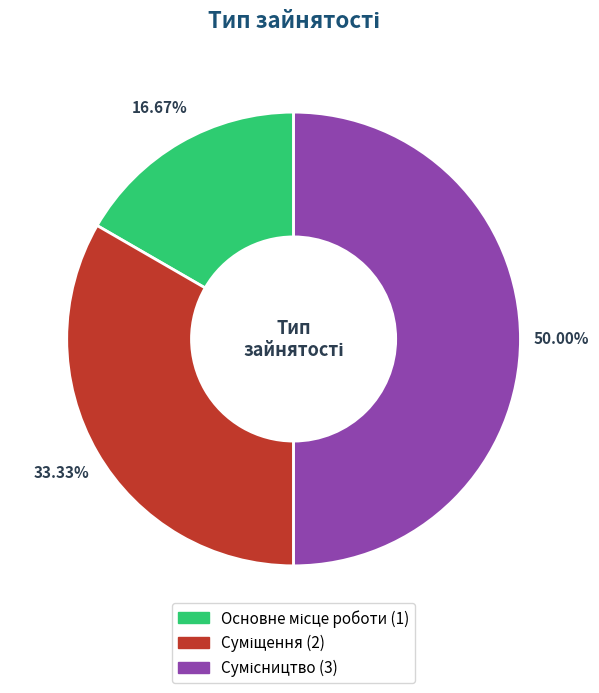

Does Суміщення account for over 50% of the chart?

No